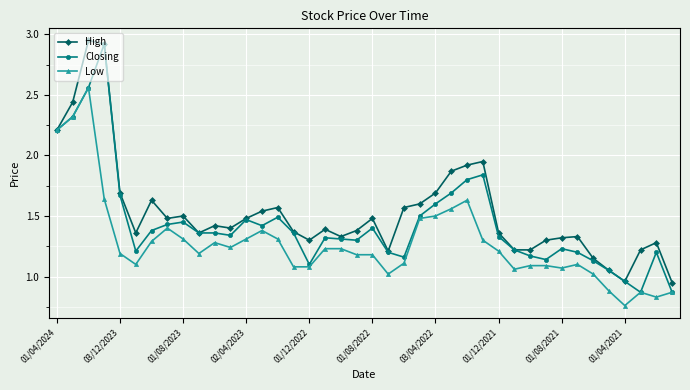

Which series has the largest total across all categories?

High